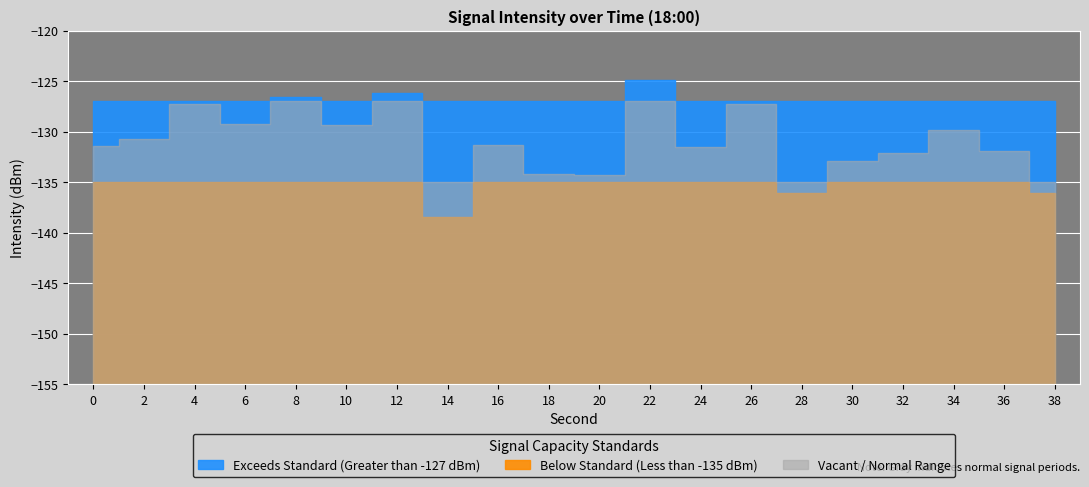

What is the value of the 1st point from the left?

-131.4